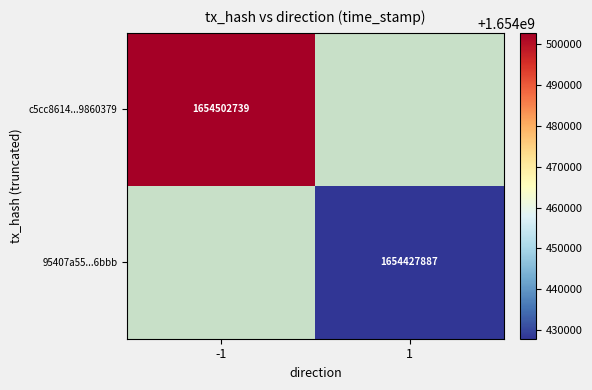

At how many categories does at least one series exceed 1654431527?

1